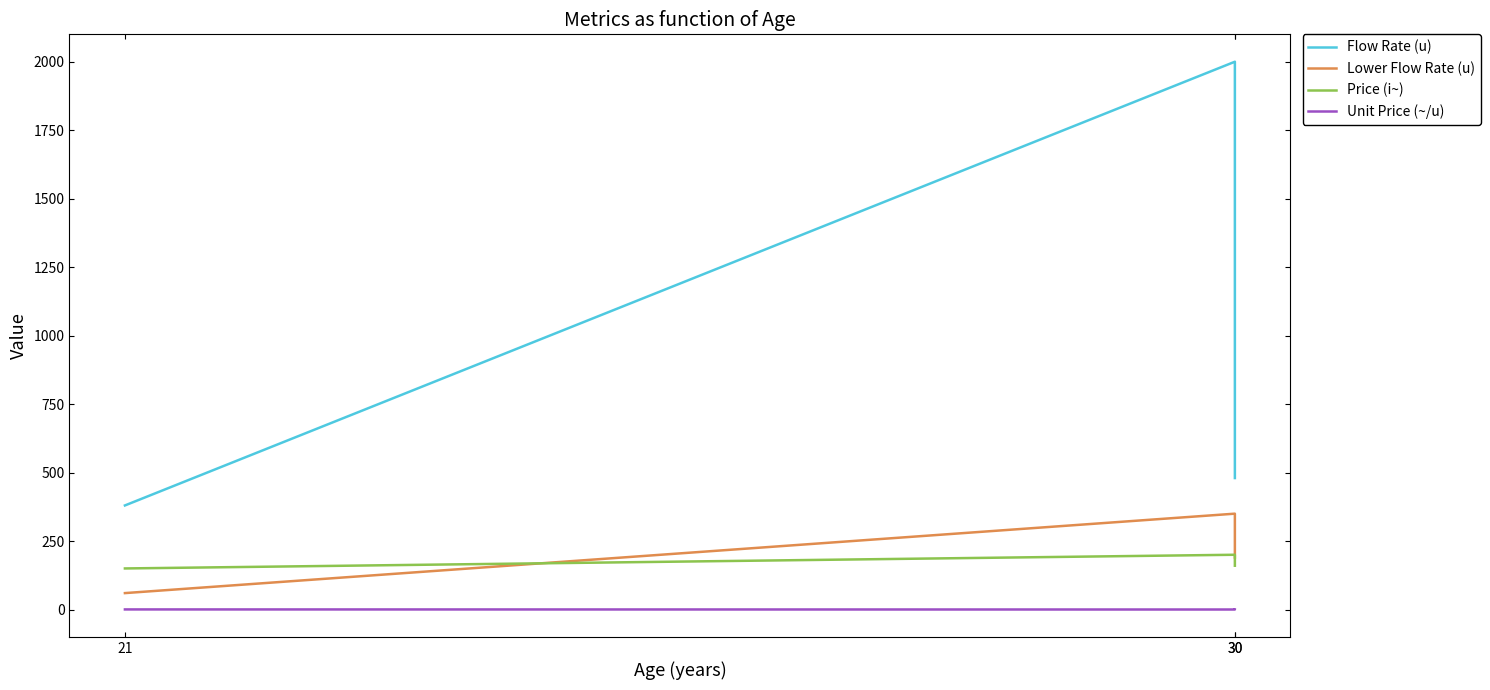

Reading left to right, list all the values displayed in this chart.

Flow Rate (u): 380.0	2000.0	480.0
Lower Flow Rate (u): 60.0	350.0	190.0
Price (i~): 150.0	200.0	160.0
Unit Price (~/u): 0.4	0.1	0.3